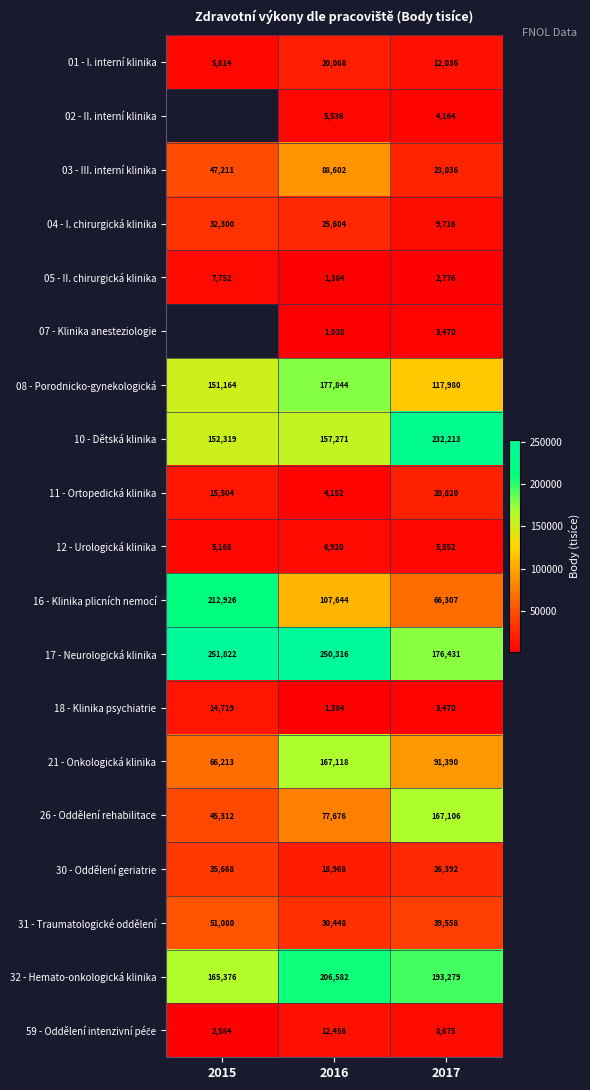

What is the sum of all 17 - Neurologická klinika values?

678569